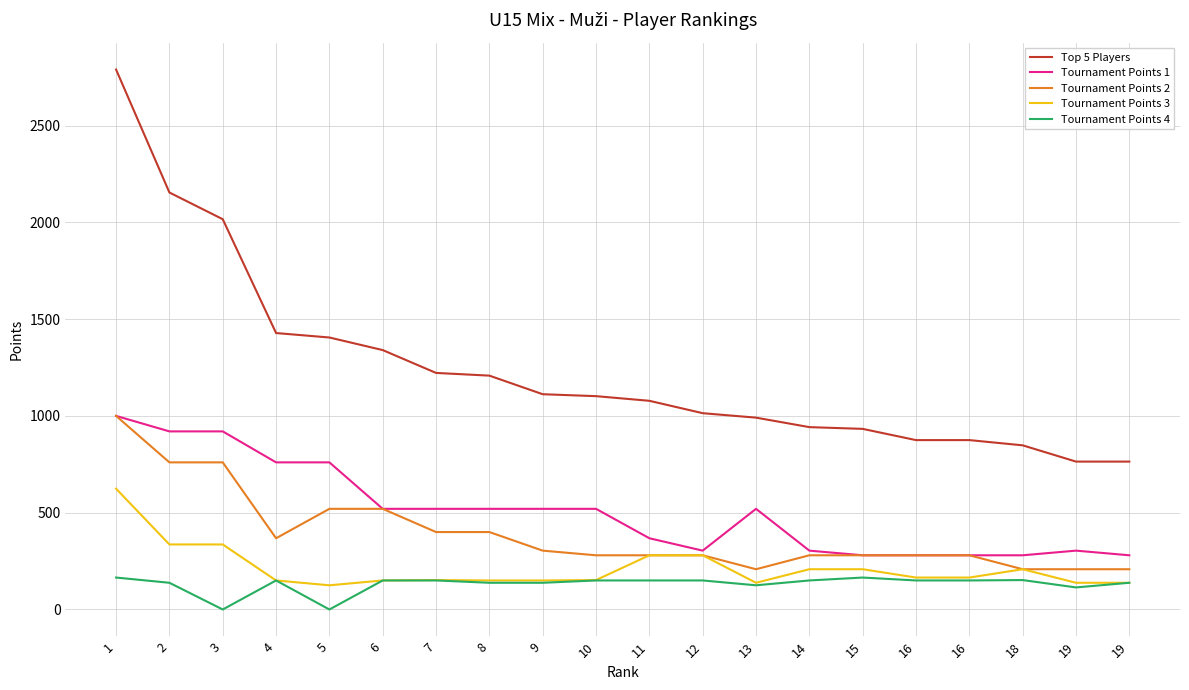

What is the sum of all Top 5 Players values?

24860